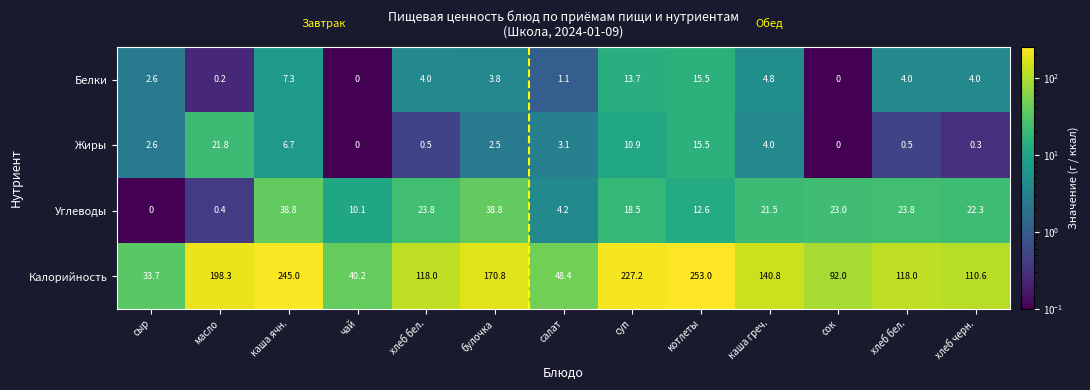

What is the maximum value shown in the chart?

253.0